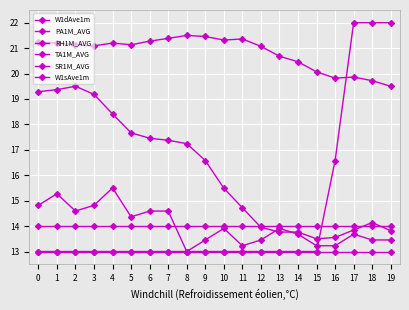

Reading left to right, transcribe all the data shown in this chart.

W1dAve1m: 13.0	13.0	13.0	13.0	13.0	13.0	13.0	13.0	13.0	13.0	13.0	13.0	13.0	13.0	13.0	13.0	16.6	22.0	22.0	22.0
PA1M_AVG: 19.3	19.4	19.5	19.2	18.4	17.7	17.5	17.4	17.2	16.6	15.5	14.7	14.0	13.8	13.8	13.5	13.6	13.8	14.1	13.8
RH1M_AVG: 14.0	14.0	14.0	14.0	14.0	14.0	14.0	14.0	14.0	14.0	14.0	14.0	14.0	14.0	14.0	14.0	14.0	14.0	14.0	14.0
TA1M_AVG: 21.2	21.2	21.1	21.1	21.2	21.1	21.3	21.4	21.5	21.5	21.3	21.4	21.1	20.7	20.5	20.1	19.8	19.9	19.7	19.5
SR1M_AVG: 14.8	15.3	14.6	14.8	15.5	14.4	14.6	14.6	13.0	13.5	13.9	13.2	13.5	13.9	13.7	13.2	13.2	13.7	13.5	13.5
W1sAve1m: 13.0	13.0	13.0	13.0	13.0	13.0	13.0	13.0	13.0	13.0	13.0	13.0	13.0	13.0	13.0	13.0	13.0	13.0	13.0	13.0